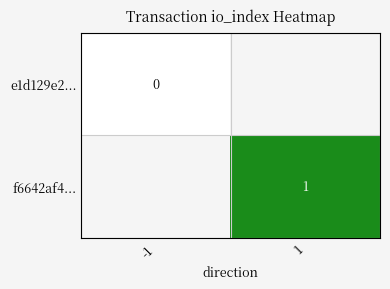

Is the value of f6642af4... at 1 greater than the value of e1d129e2... at -1?

Yes